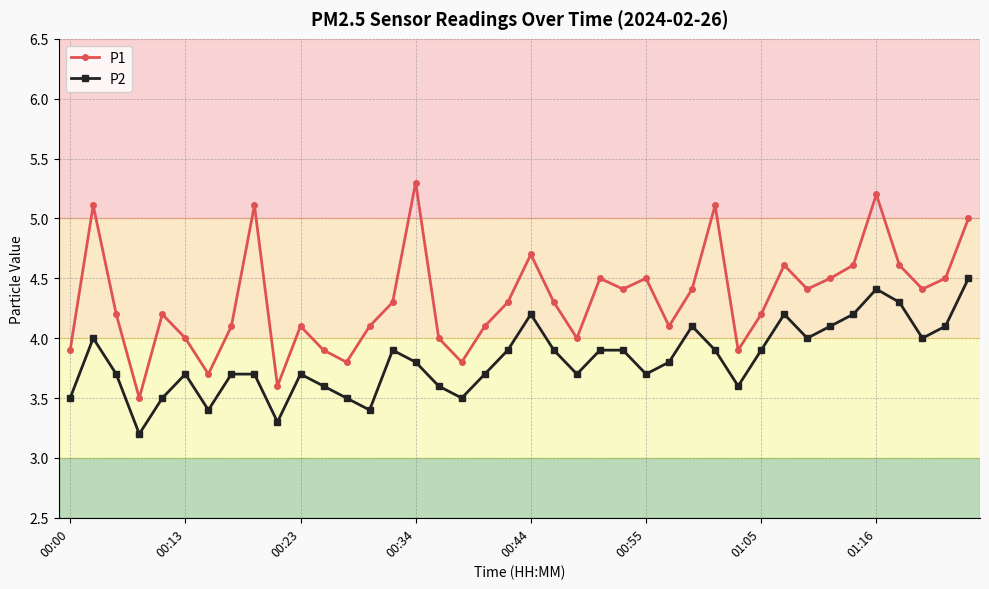

True or false: P1 and P2 intersect in this chart.

False